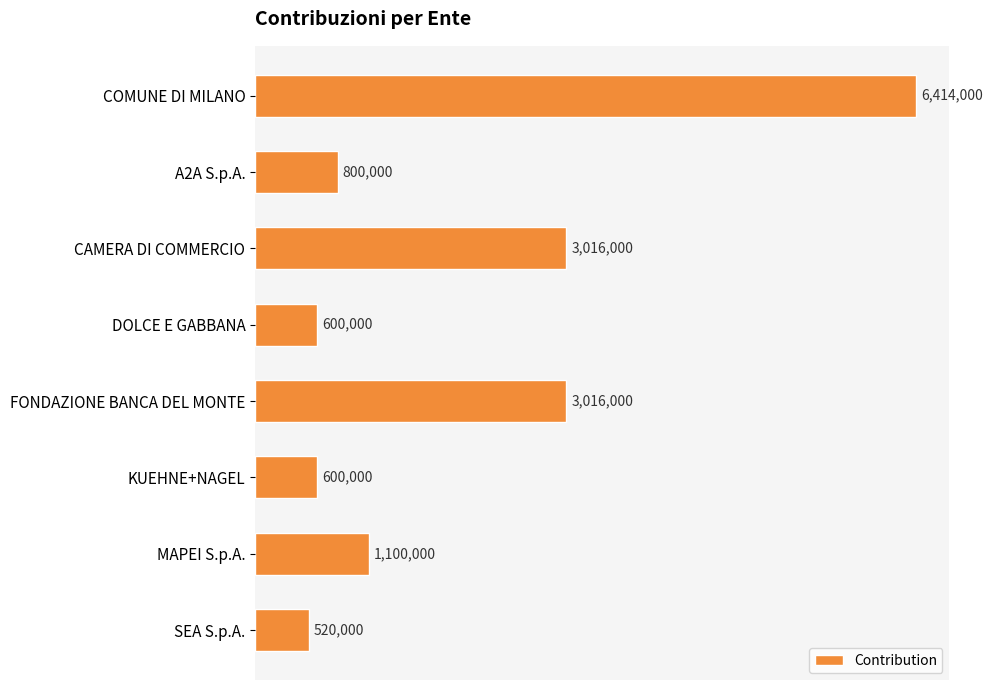

Are the bars horizontal?

Yes